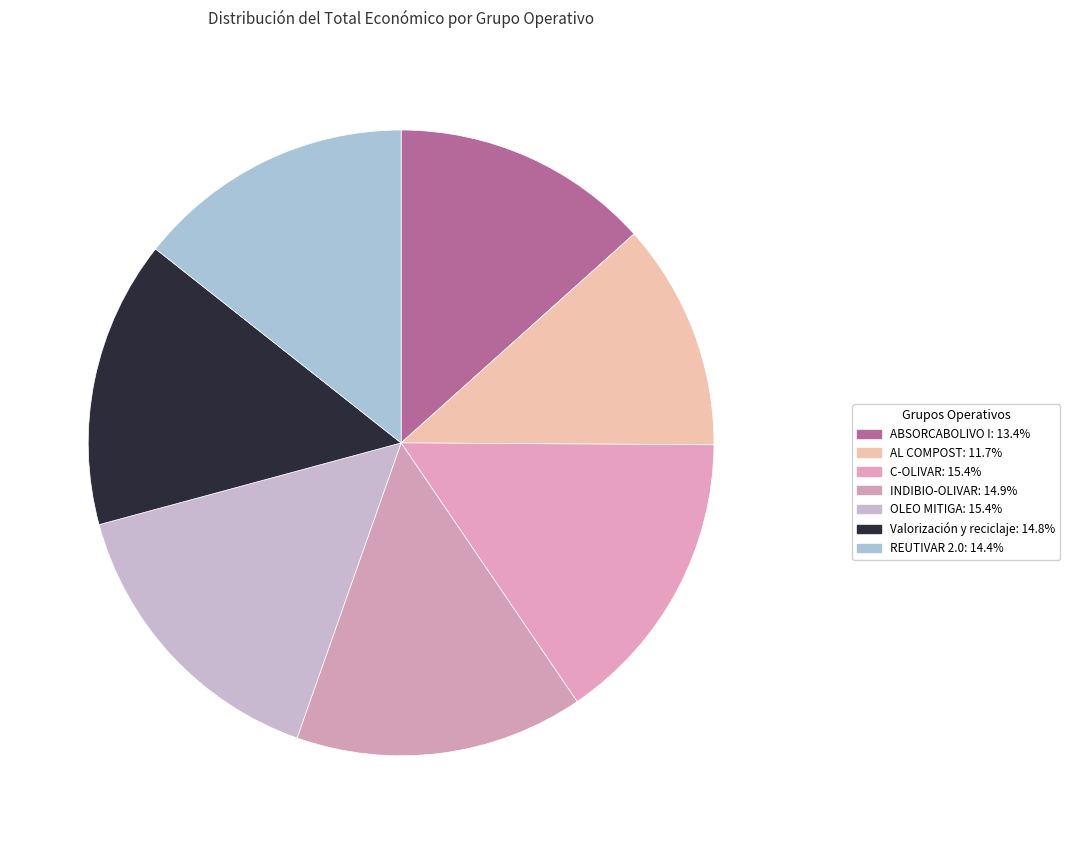

Do OLEO MITIGA and REUTIVAR 2.0 together represent more than half of the pie?

No